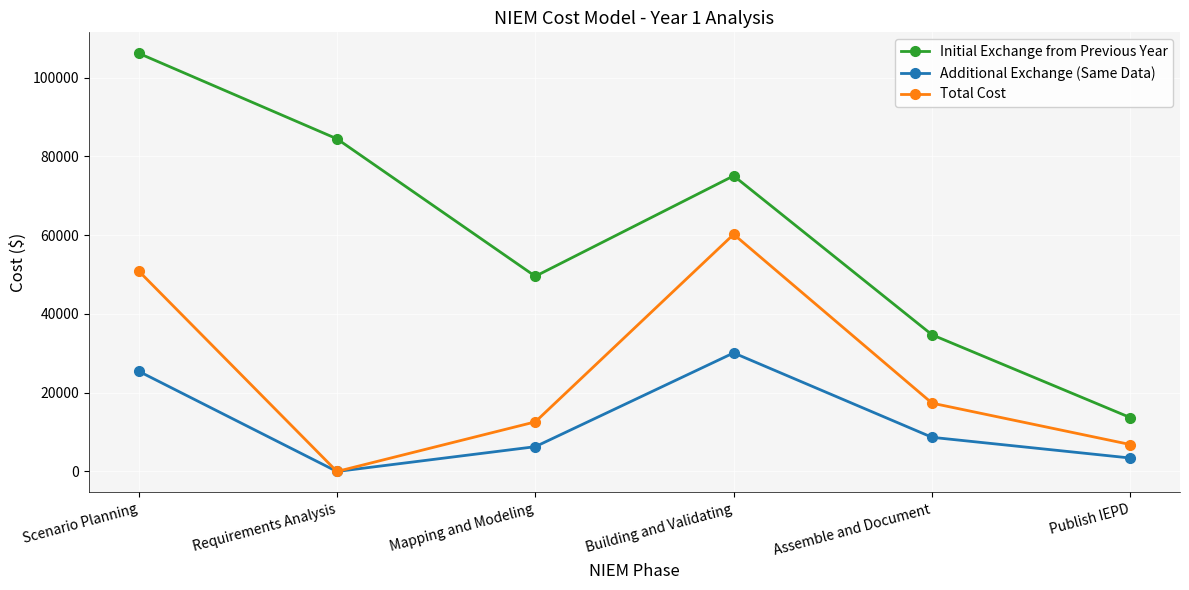

Is it true that Total Cost equals 17354.0 at Assemble and Document?

True